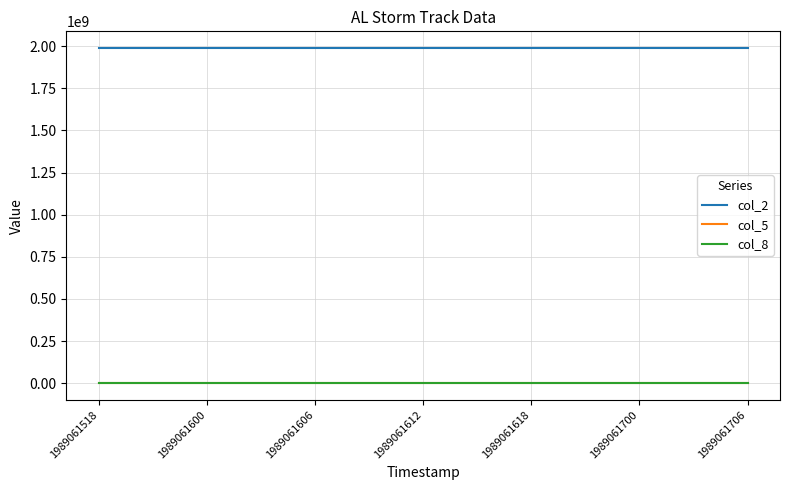

True or false: col_8 and col_5 cross at least once.

False